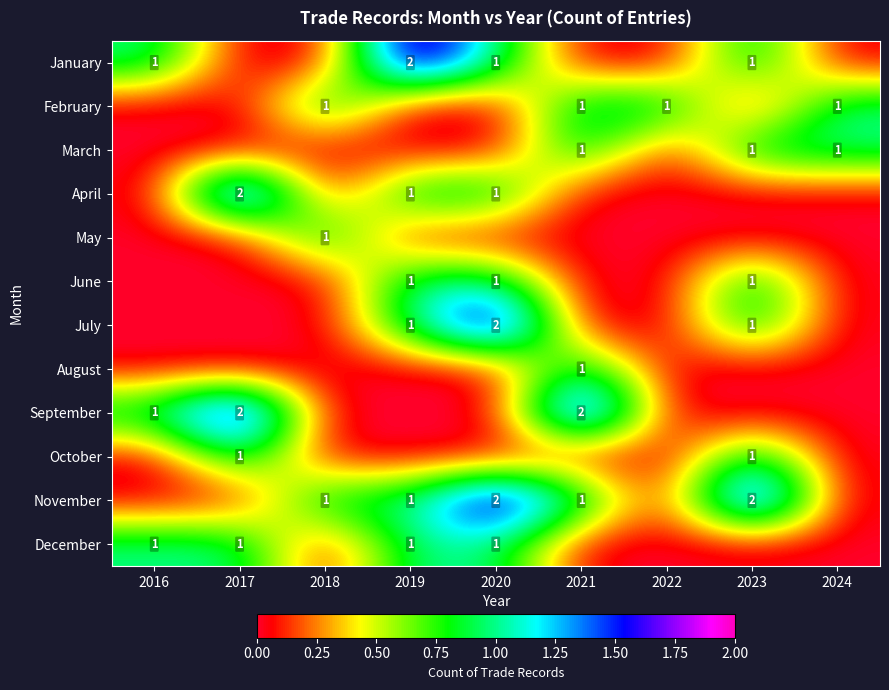

What is the maximum value shown in the chart?

2